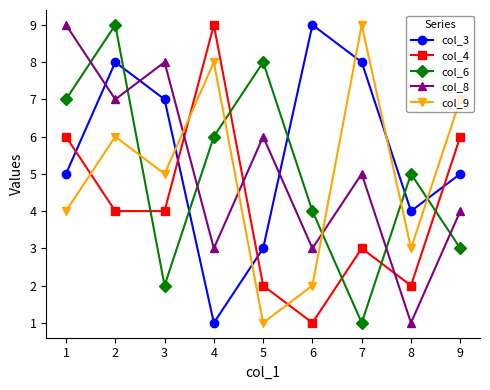

How many lines are shown in the chart?

5